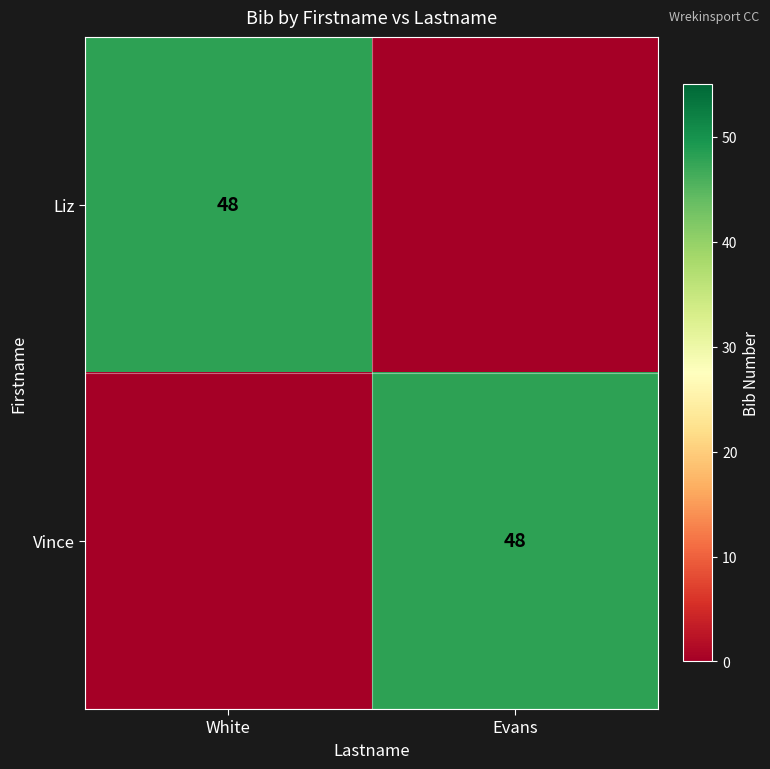

The value of Liz at White is 48. True or false?

True